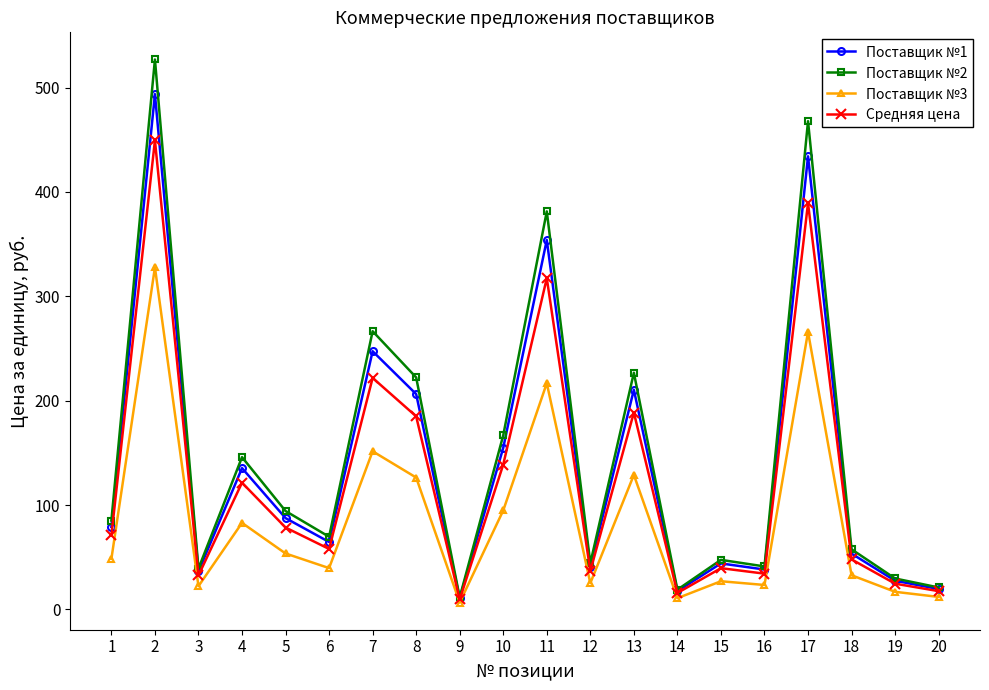

Is the value of Поставщик №3 at 11 greater than the value of Поставщик №1 at 17?

No